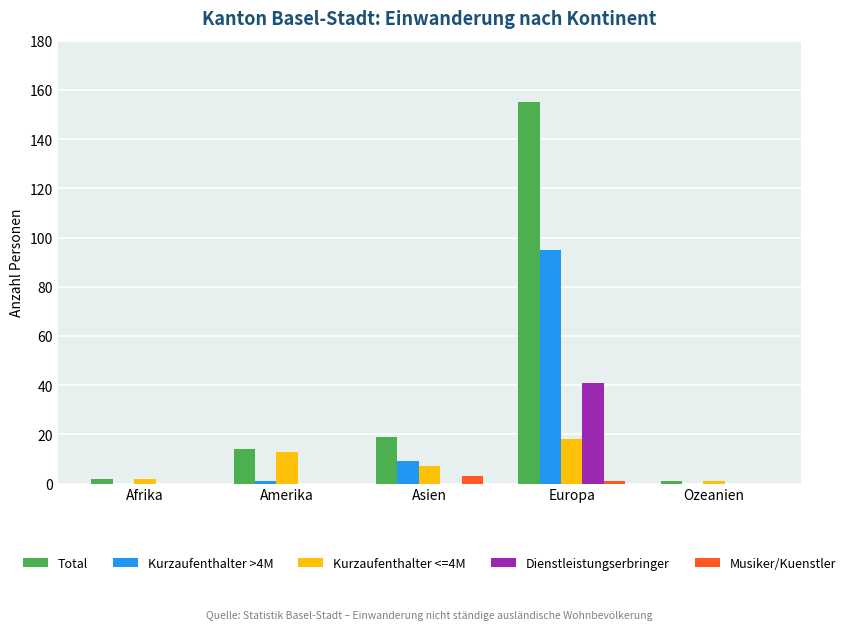

At which label is Total closest to 78?

Asien